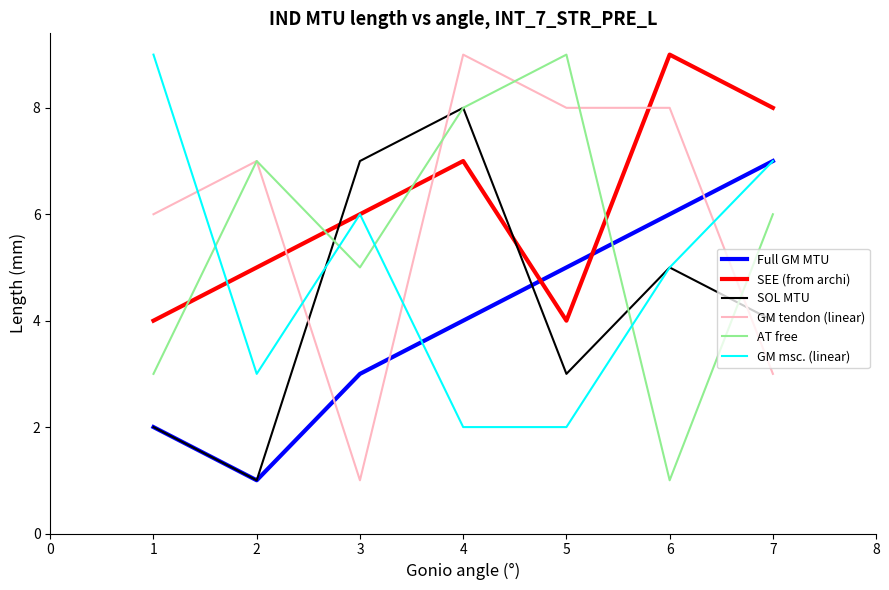

How many times do GM msc. (linear) and GM tendon (linear) cross each other?

4